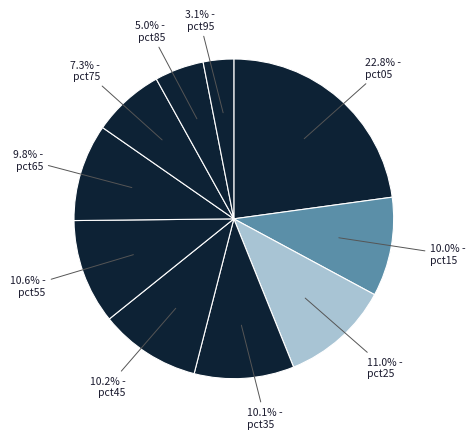

How many slices are in this pie chart?

10